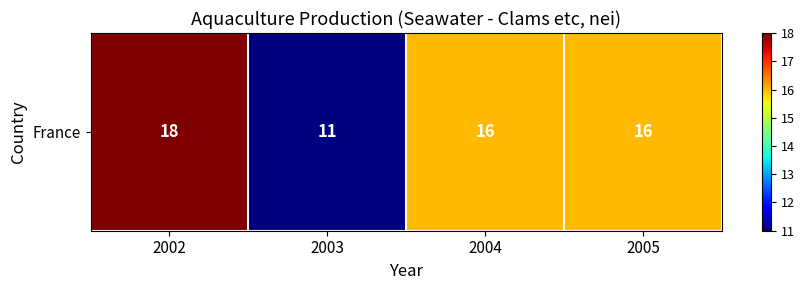

Reading left to right, what are all the values shown in this chart?

18	11	16	16